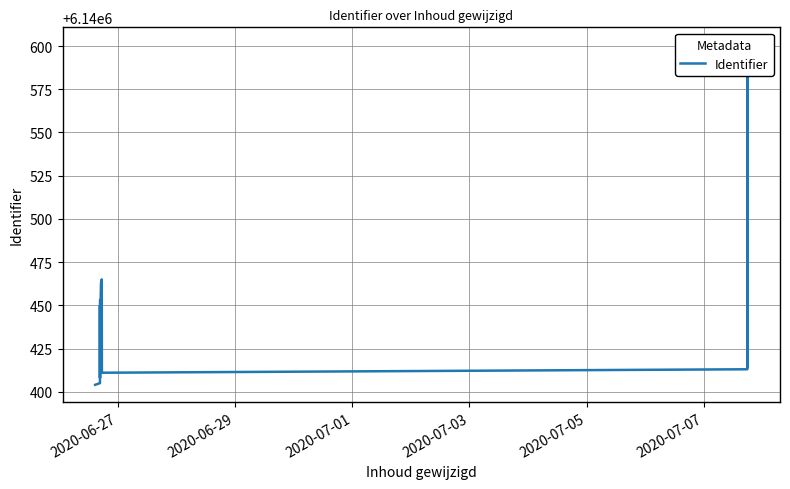

True or false: the data has more than 2 interior local peaks.

True